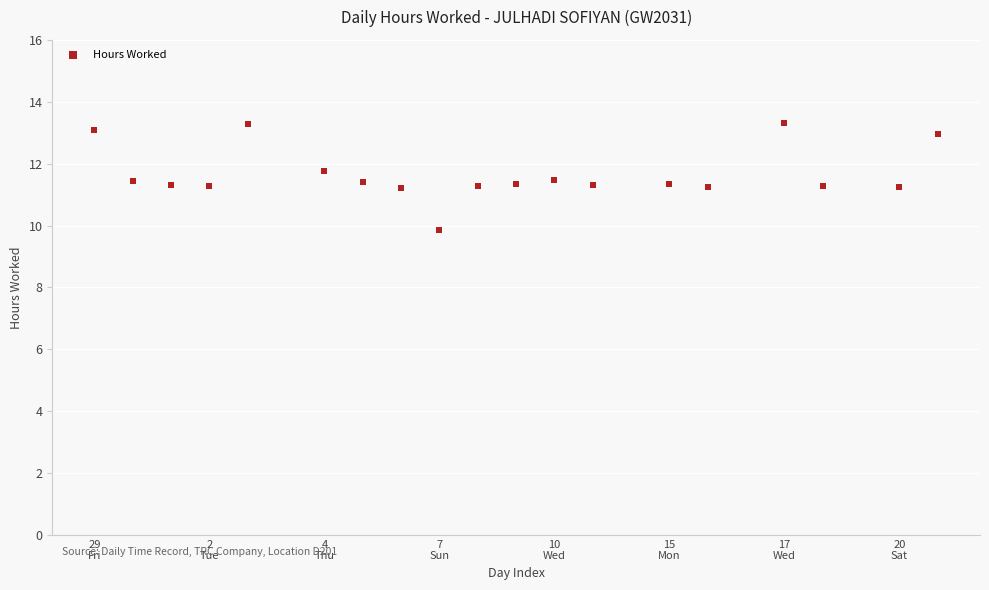

What is the range of Y values (max minus min)?

3.5